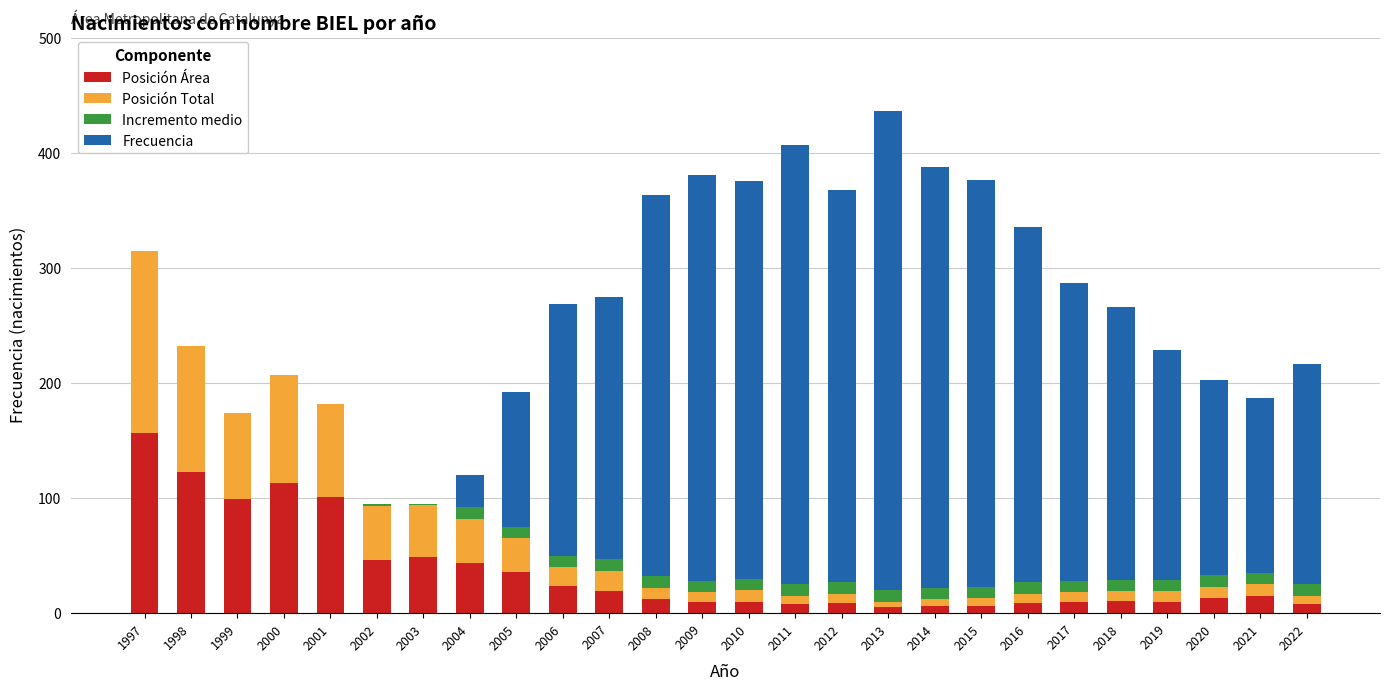

Which category has the highest value in the Posición Área series?

1997